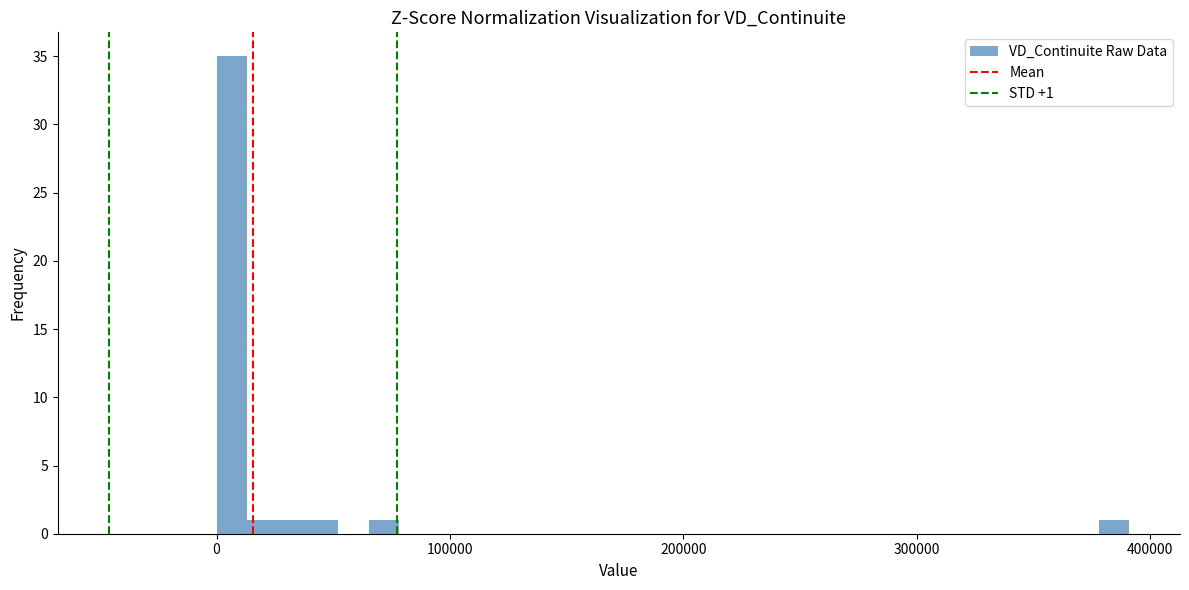

Read against the x-axis, roughly where is the centre of the tallest bar?

10000